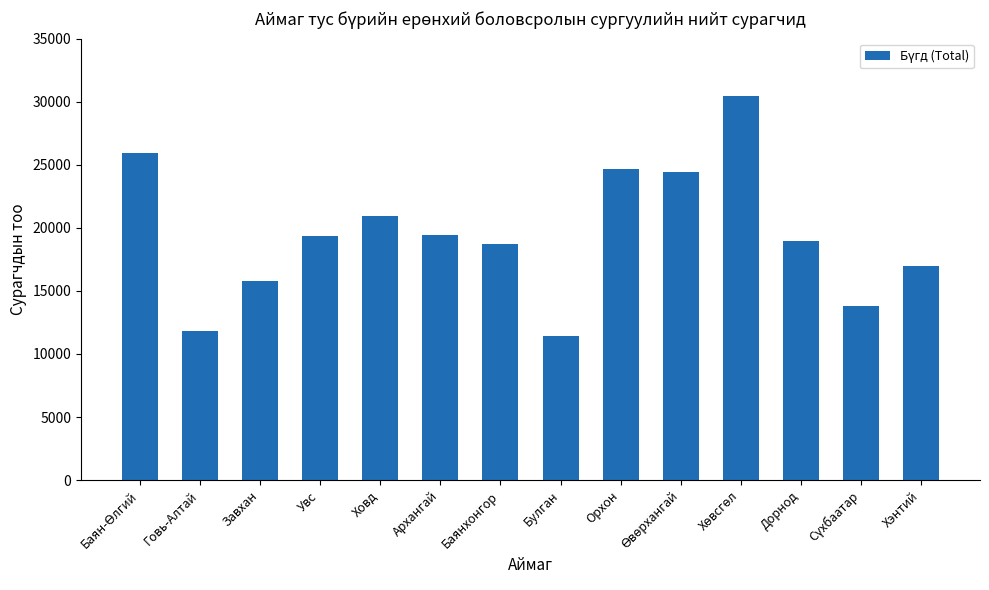

What is the approximate value at Булган, to the nearest 50?

11400